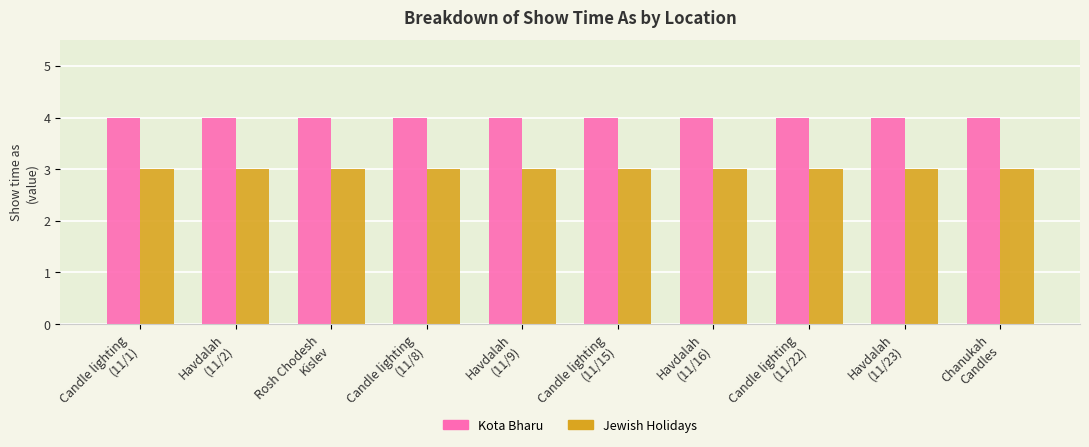

What is the average value of the Jewish Holidays series?

3